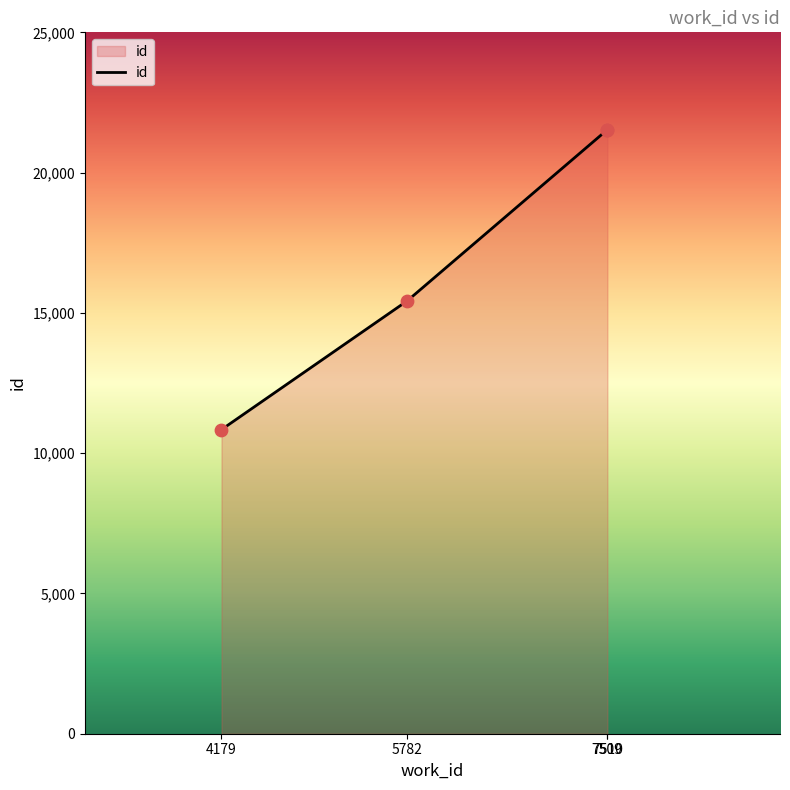

Approximately how many times larger is the value at 7510 compared to 4179?

2.0